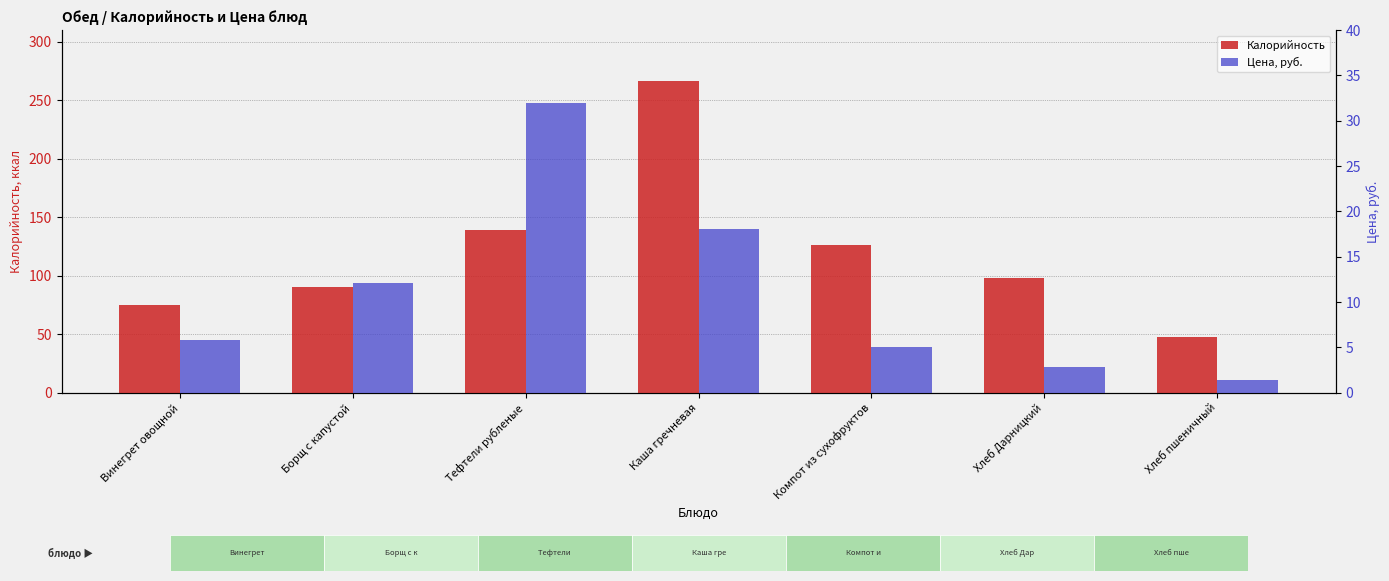

Reading left to right, what are all the values shown in this chart?

Калорийность: 74.6	90.0	139.1	266.5	126.0	98.0	47.6
Цена, руб.: 5.8	12.1	32.0	18.1	5.0	2.9	1.4